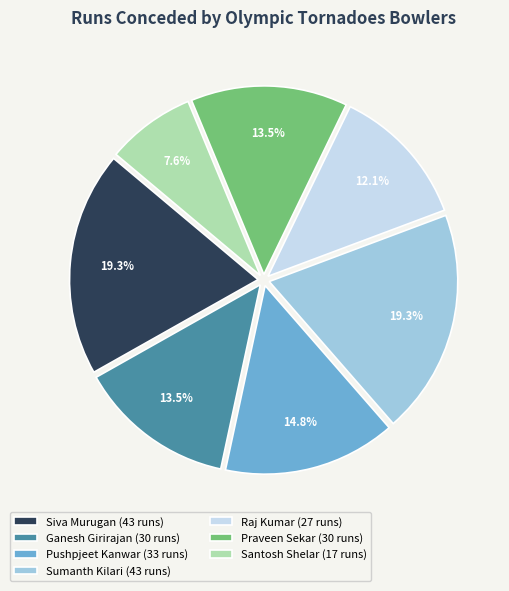

Is there a majority slice in this chart?

No